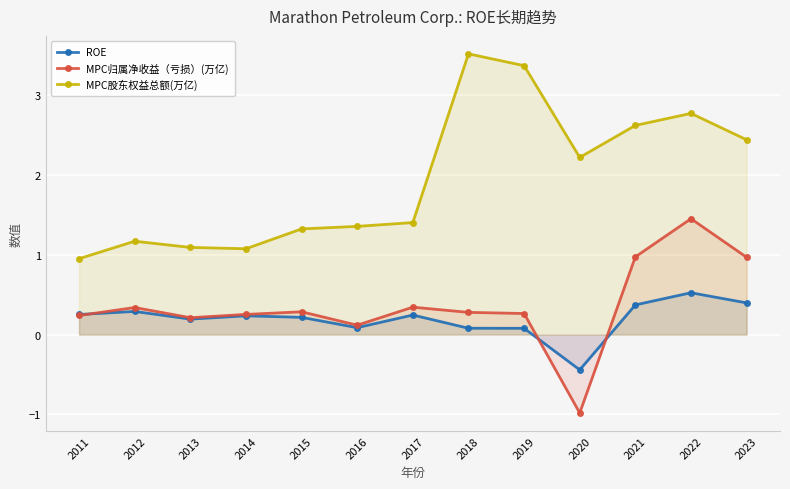

Is it true that ROE equals 0.1 at 2018?

True